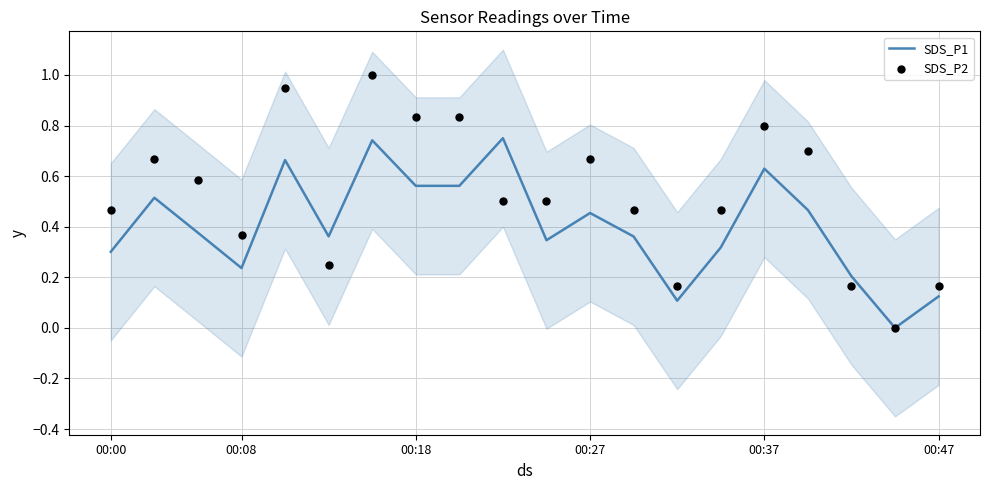

Which series contains the highest Y value?

SDS_P2